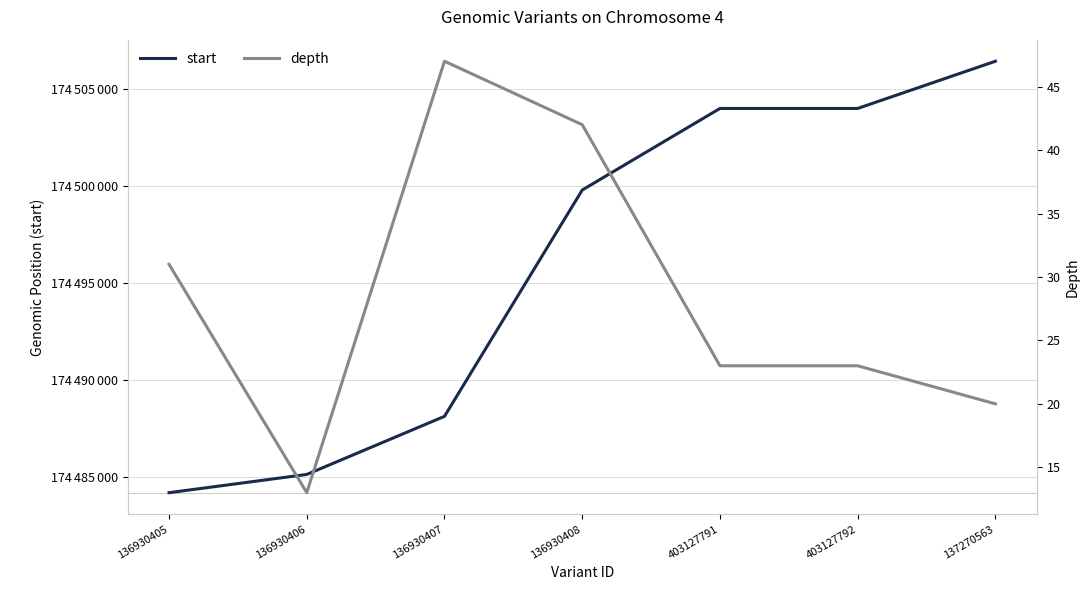

List the labels in order of start value, smallest first.

136930405, 136930406, 136930407, 136930408, 403127791, 403127792, 137270563